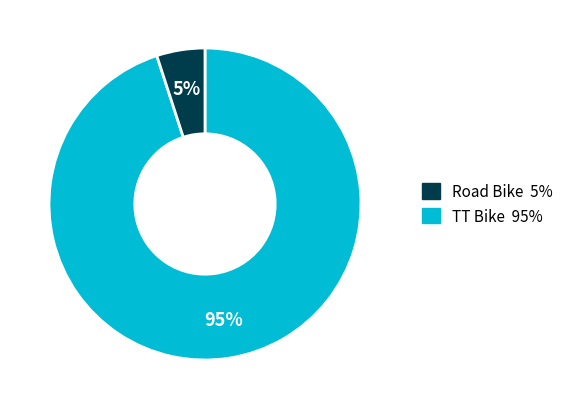

To the nearest percent, what is the difference between the largest and smallest slice percentages?

90%